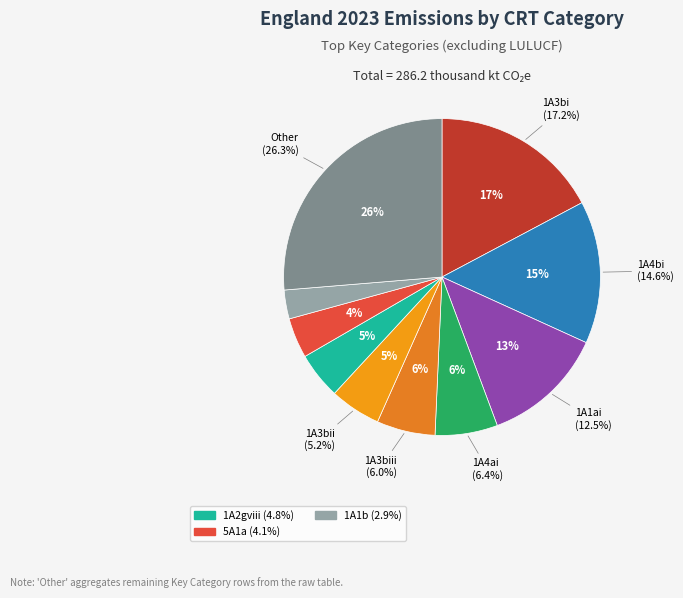

What is the ratio of the value at 1A4bi to the value at 1A3bii?

2.8